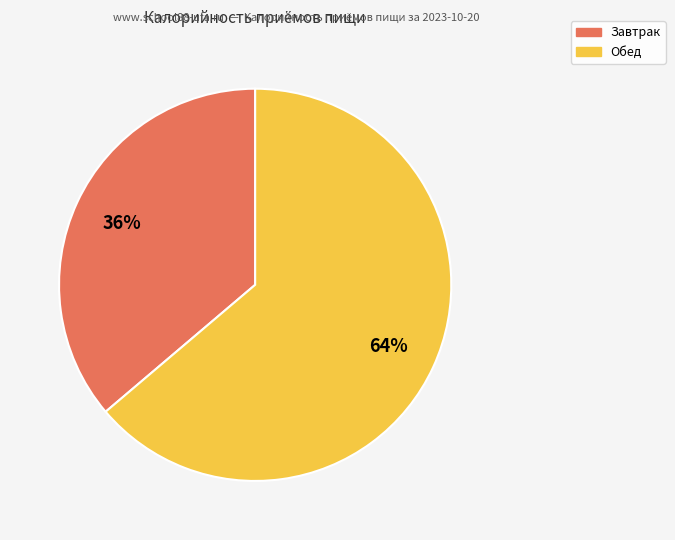

Which slice is the largest?

Обед